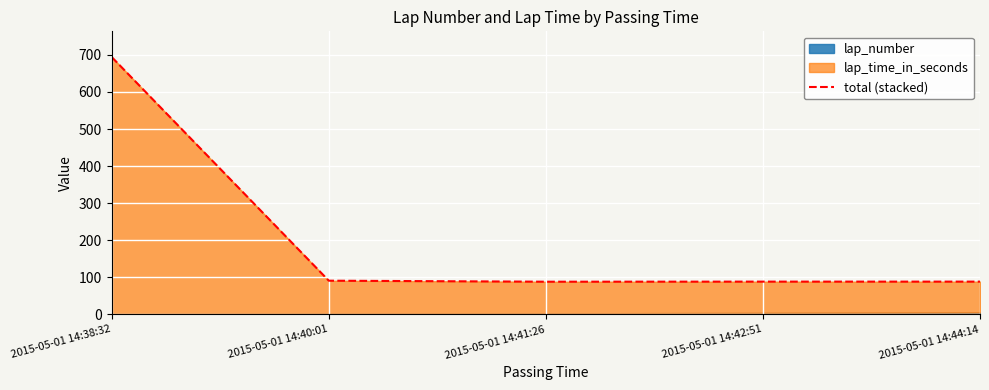

Where is the first local minimum?

2015-05-01 14:41:26